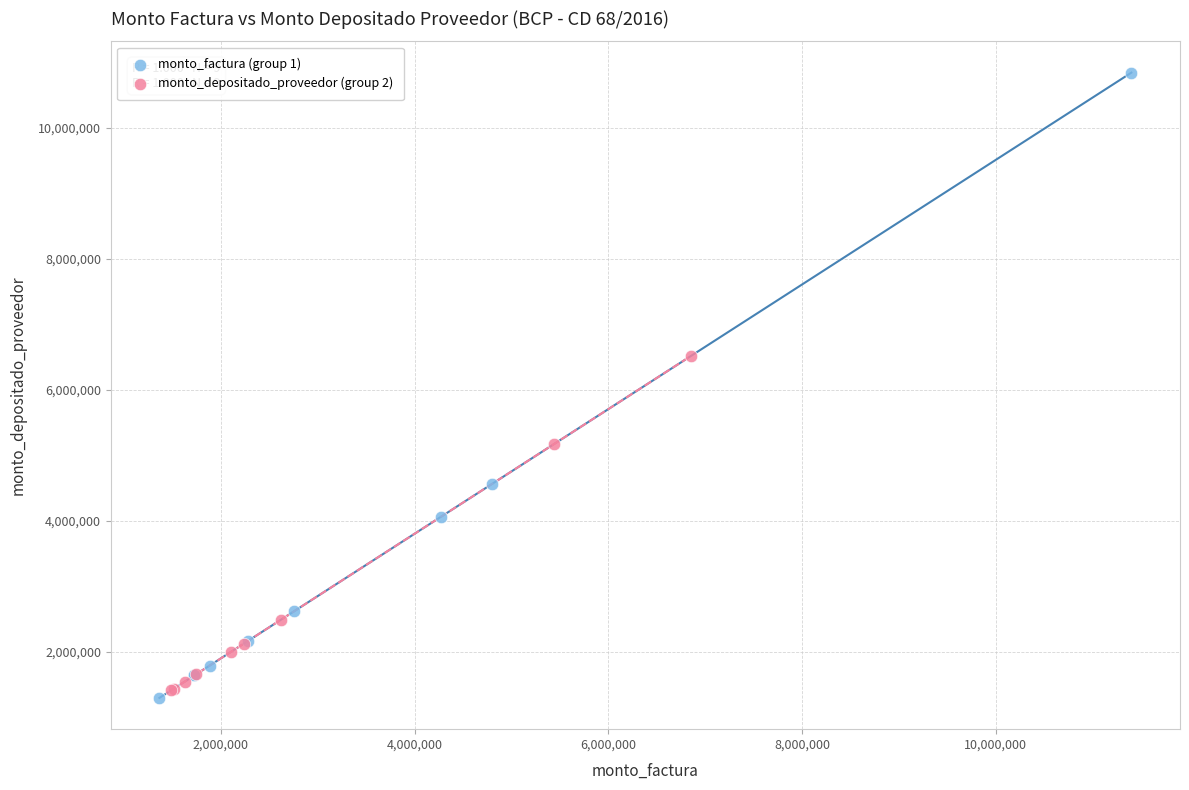

Which series has the widest spread of Y values?

monto_factura (group 1)